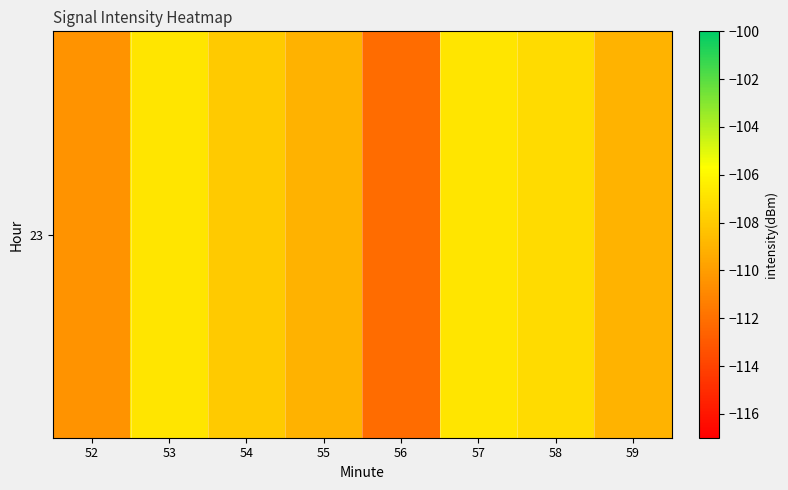

Which label corresponds to the largest value in the chart?

57